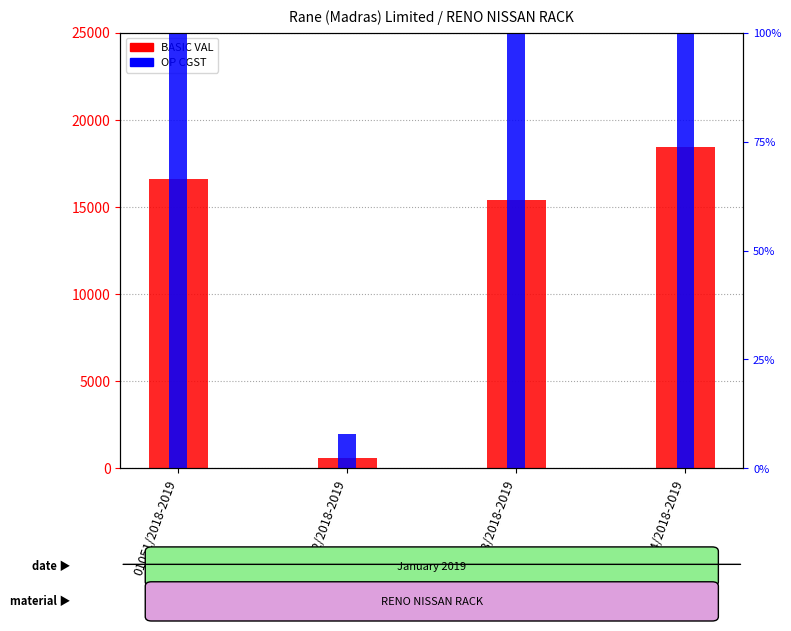

At which category is the sum across all series the highest?

01054/2018-2019